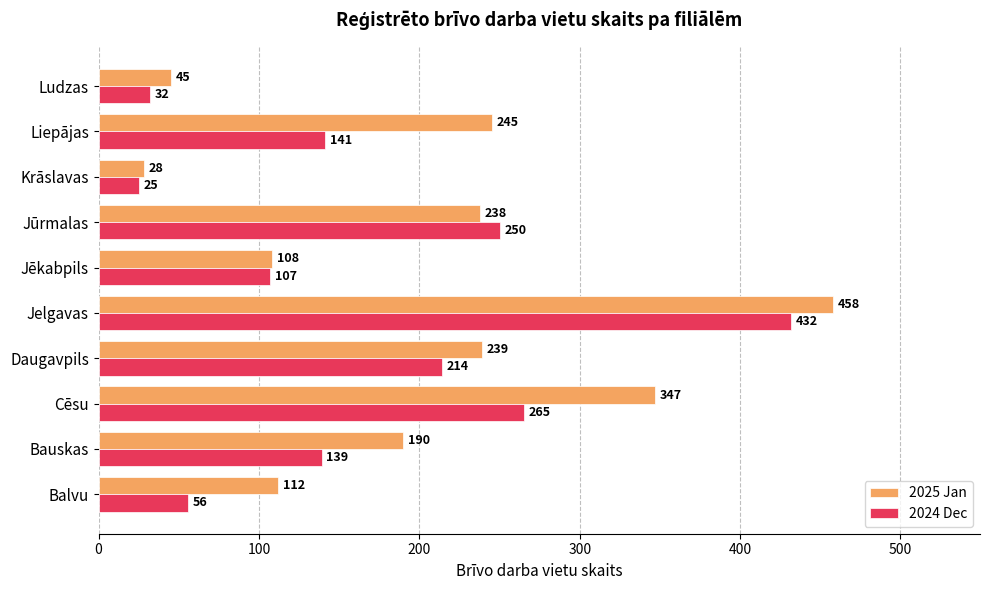

Where is 2025 Jan nearest to the value 243?

Liepājas